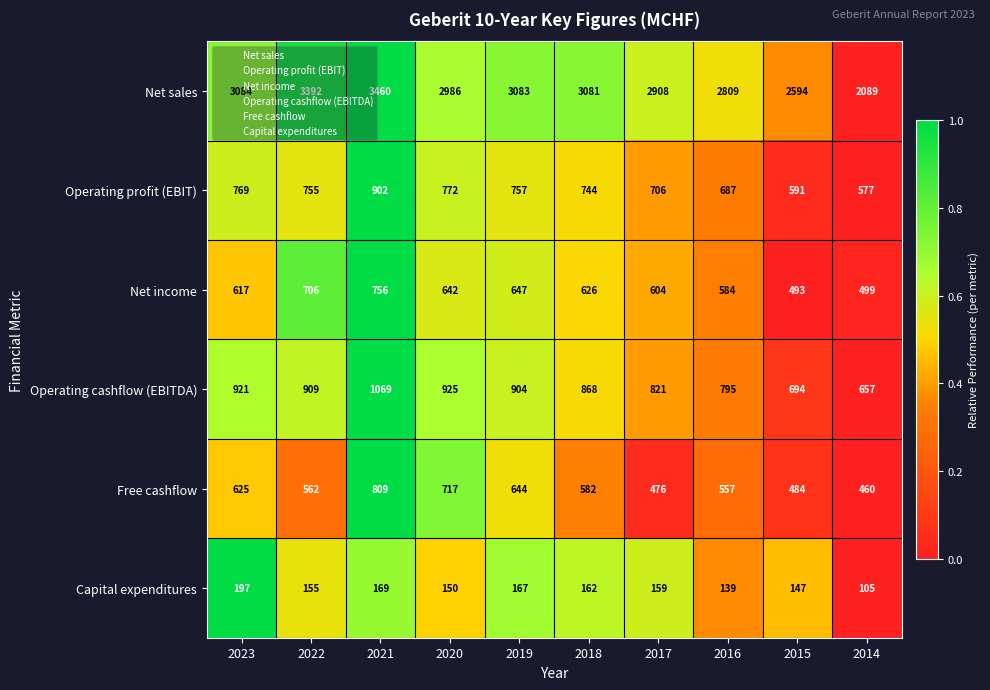

Is it true that Free cashflow equals 733 at 2017?

False